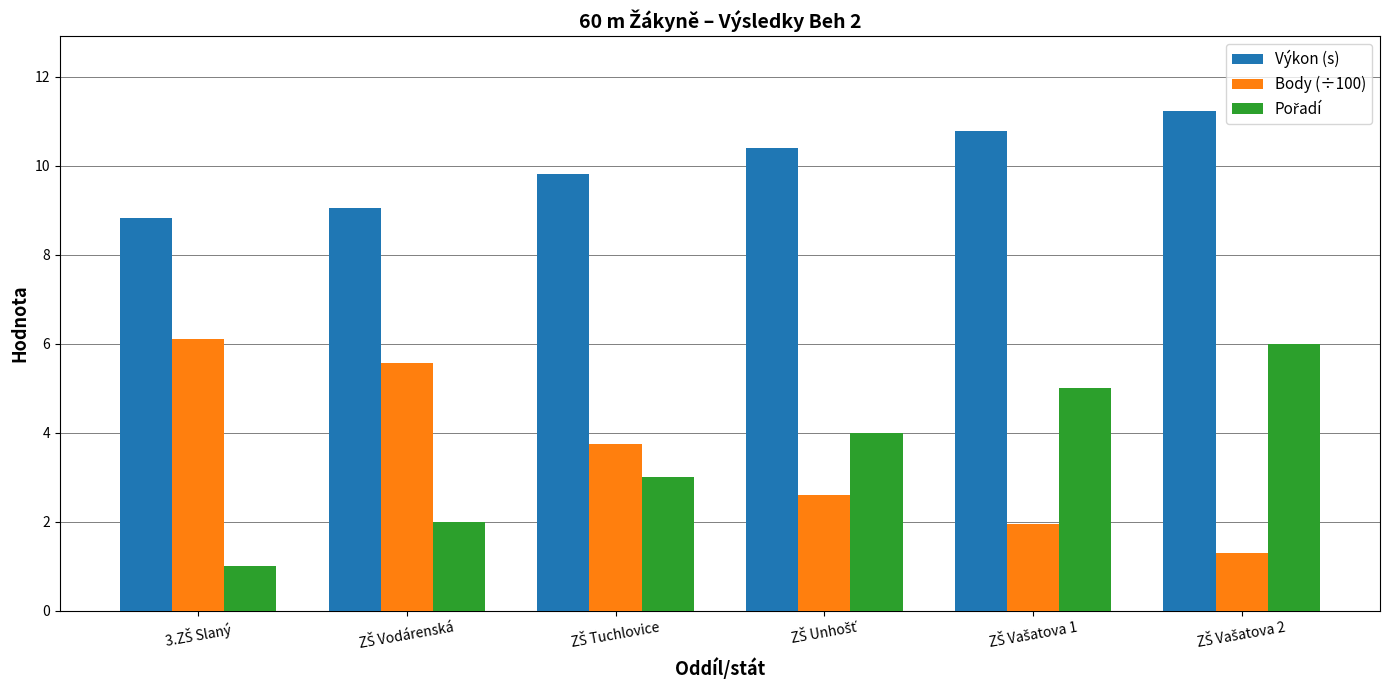

What is the difference between the maximum and minimum values in the Výkon (s) series?

2.4